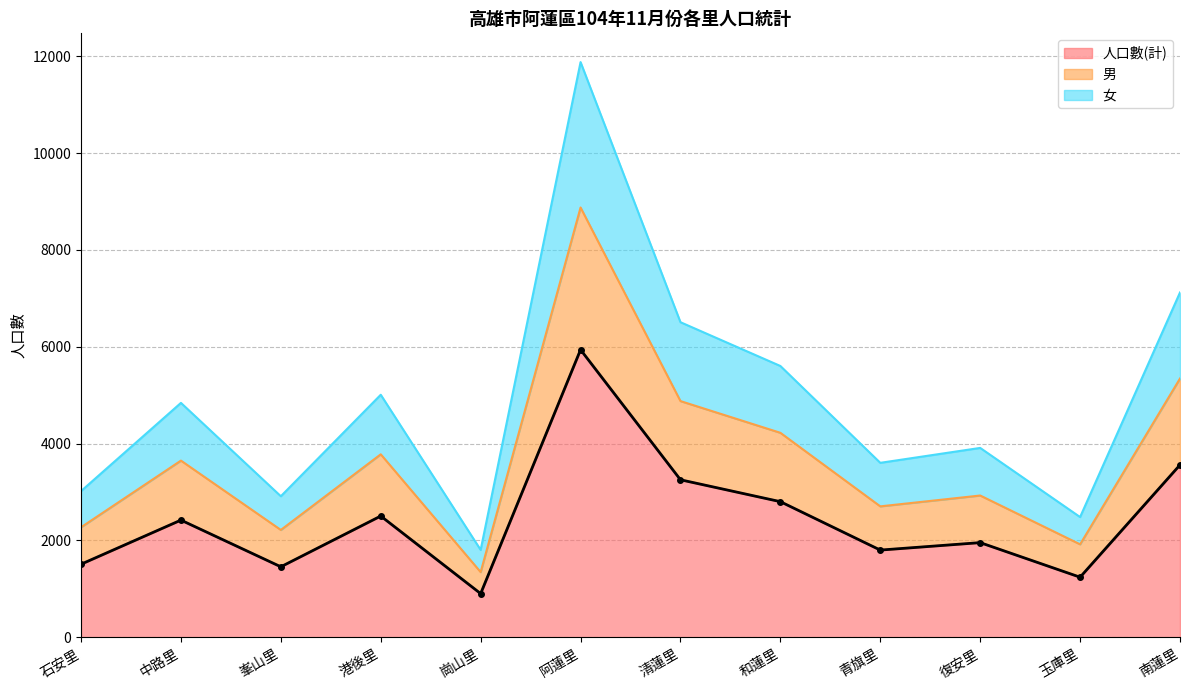

At which category is the sum across all series the highest?

阿蓮里